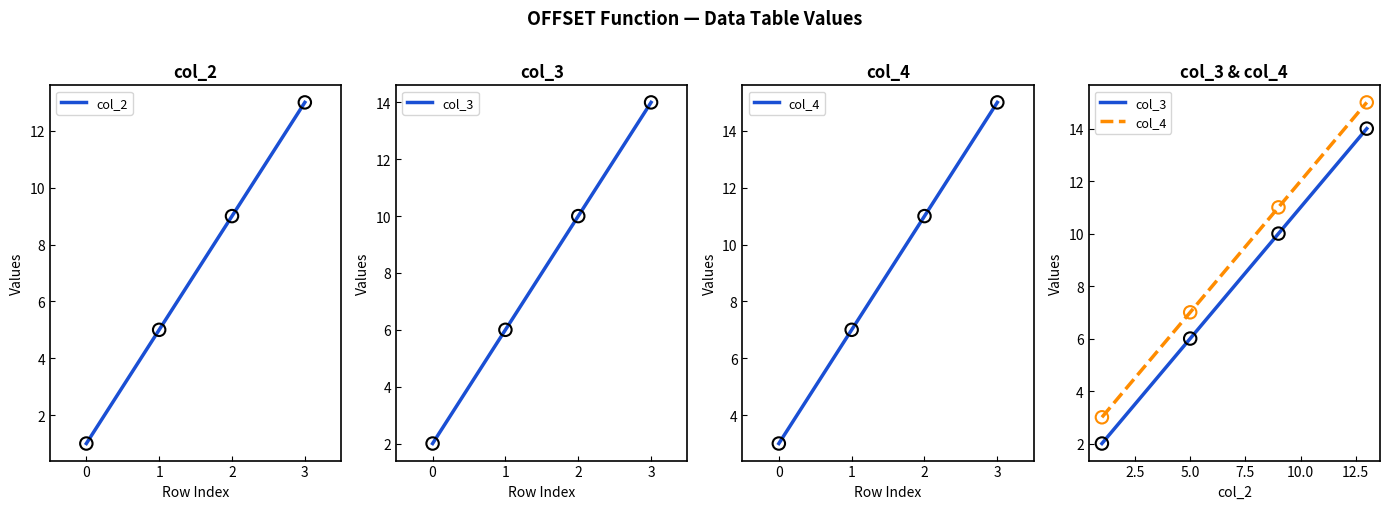

Which series contains the highest Y value?

col_4